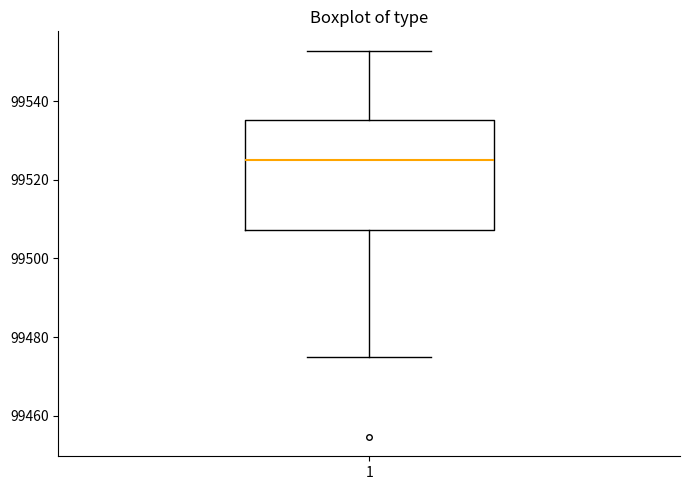

Read this box plot against the y-axis: the position of the median line, the range covered by the box, and the ends of both whiskers. The values are not printed on the chart, so give them approximately, as read against the axis.

median 99526, box 99508 to 99536, whiskers 99474 to 99552